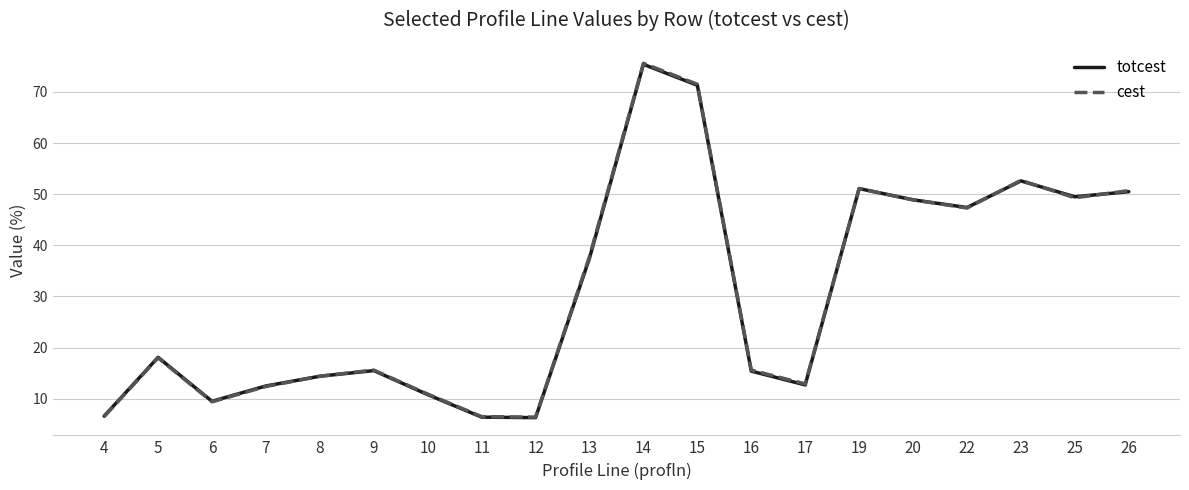

What is the difference between the highest and lowest values at 14?

0.2